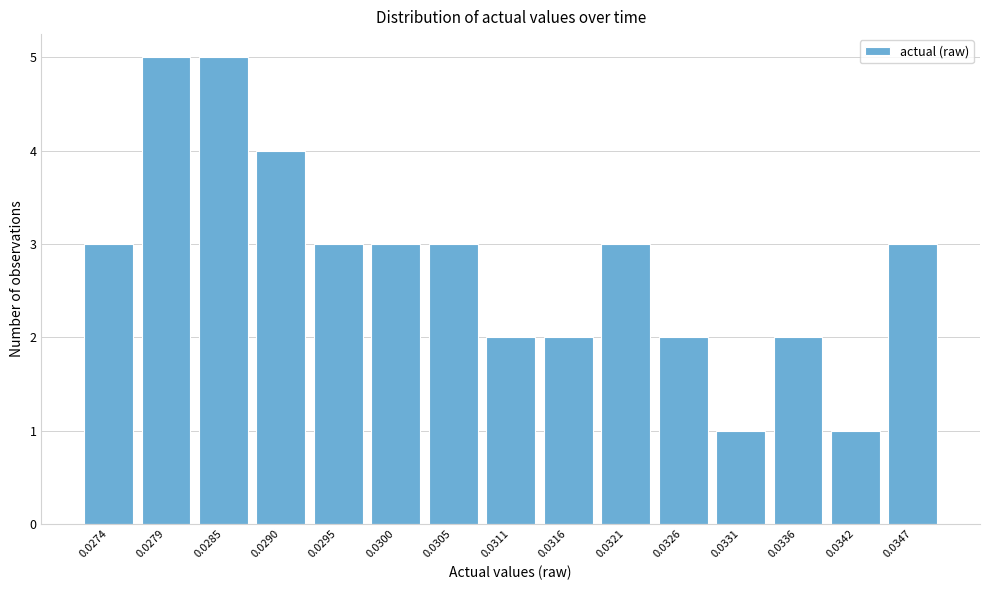

Reading left to right, what are all the values shown in this chart?

3	5	5	4	3	3	3	2	2	3	2	1	2	1	3